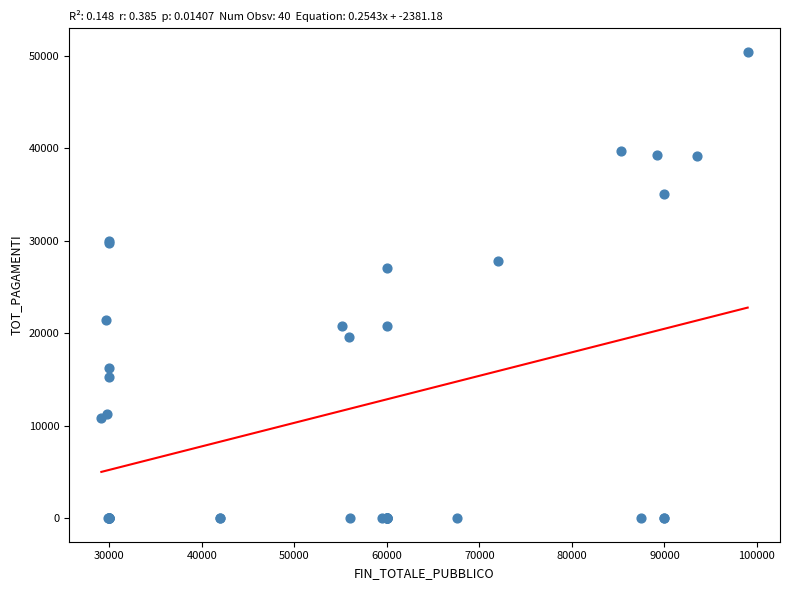

What Y value in the scatter plot is closest to 25234?

27096.0